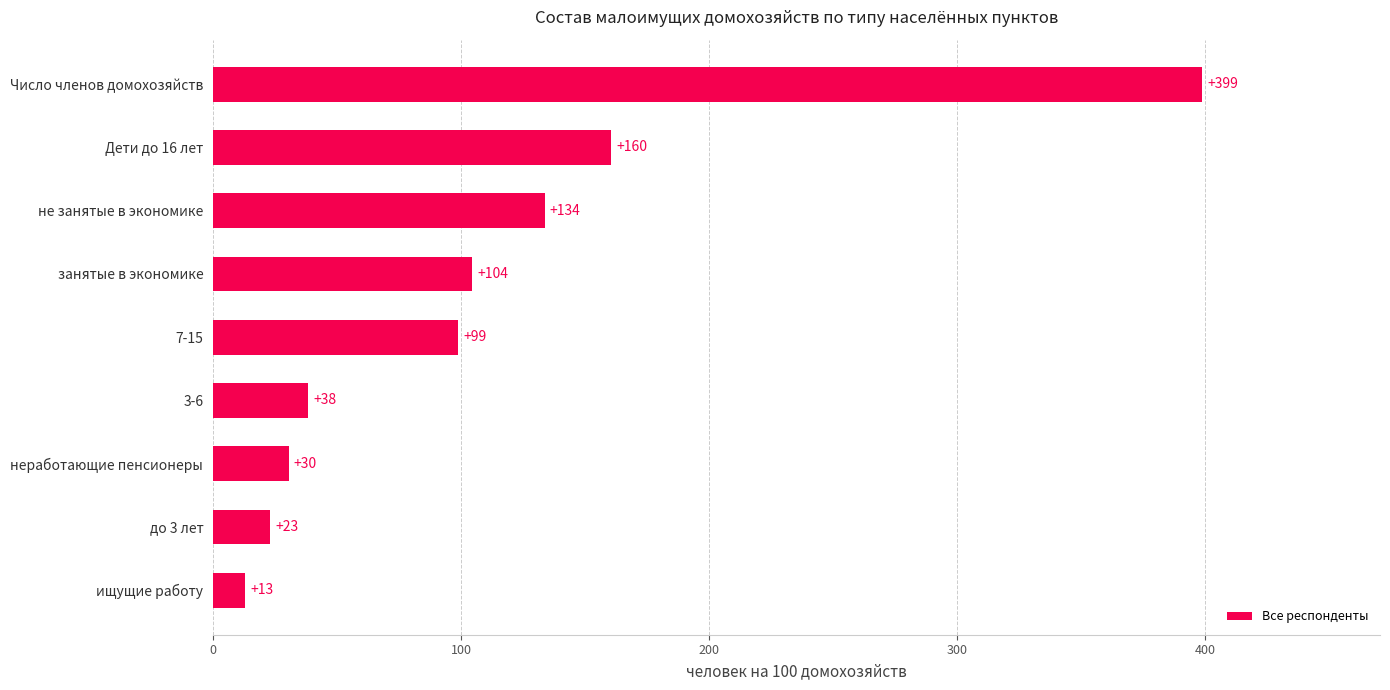

What is the sum of the values at Число членов домохозяйств and Дети до 16 лет?

559.0